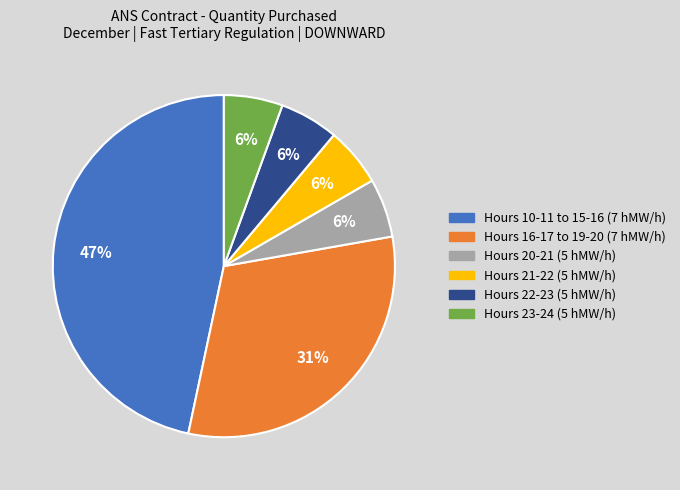

Does any single category account for the majority?

No